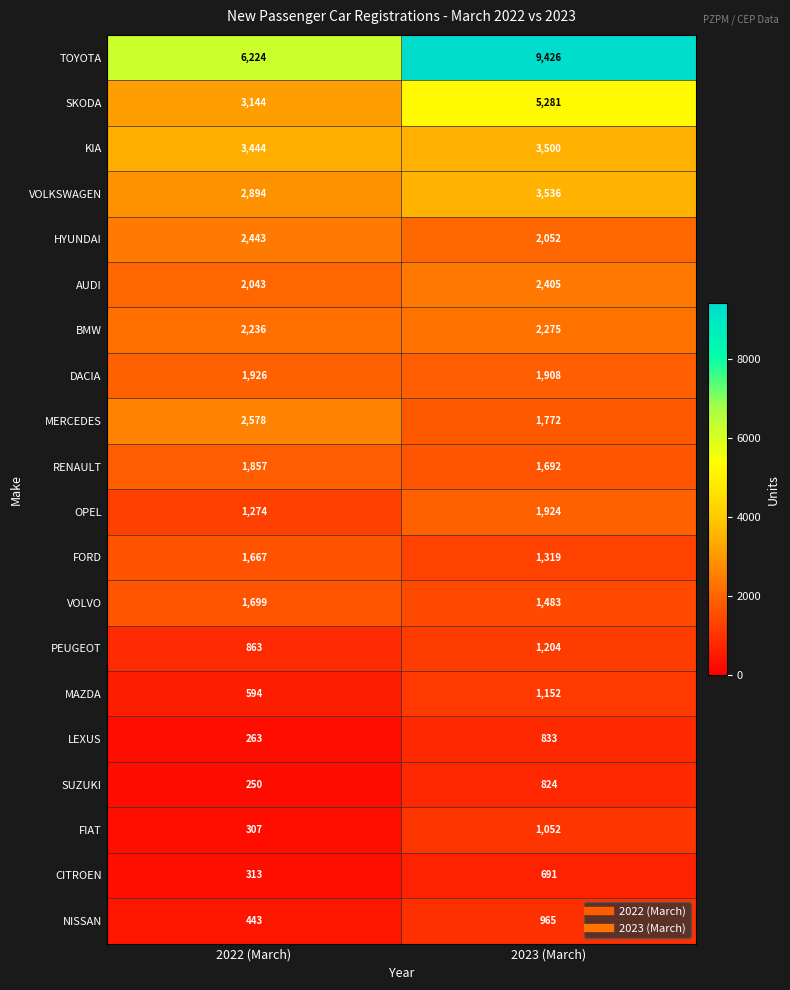

True or false: MERCEDES has a value of 2578 at 2022 (March).

True